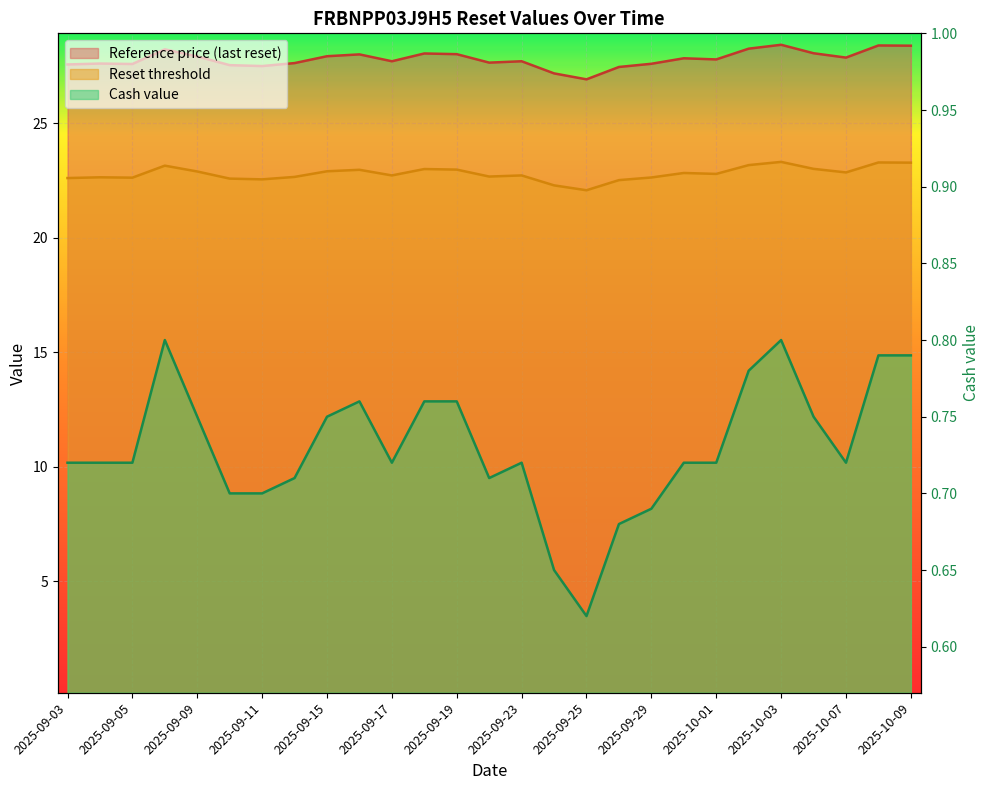

True or false: Reset threshold has more than 0 interior local peaks.

True